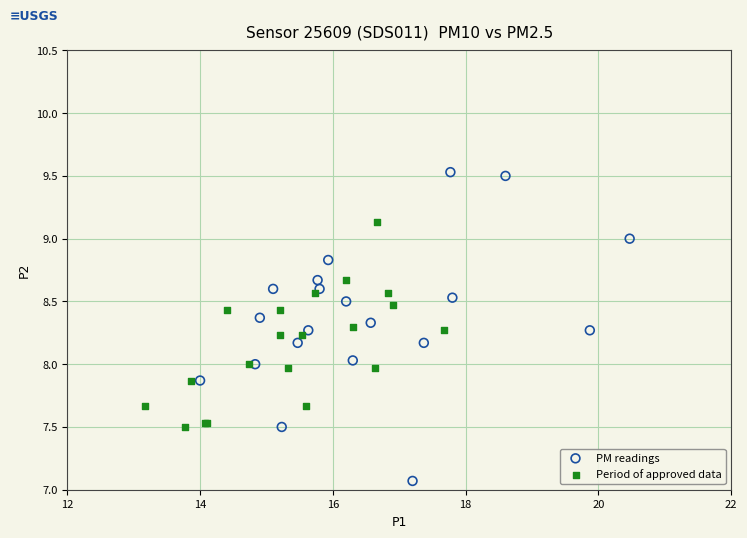

Which series has the largest Y range (max minus min)?

PM readings